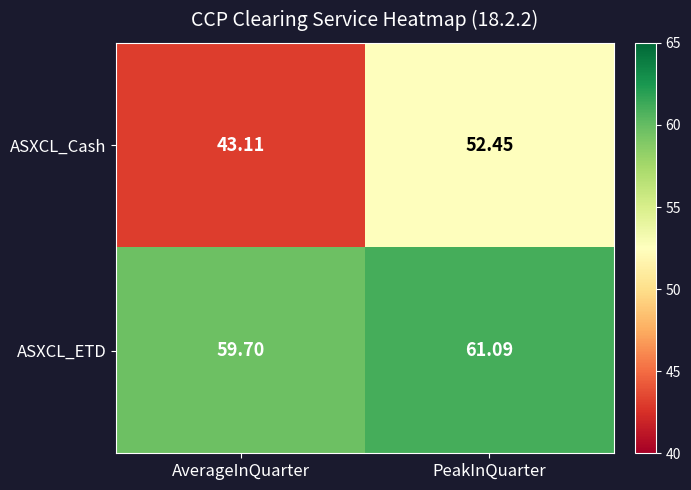

Which series has the largest total across all categories?

ASXCL_ETD